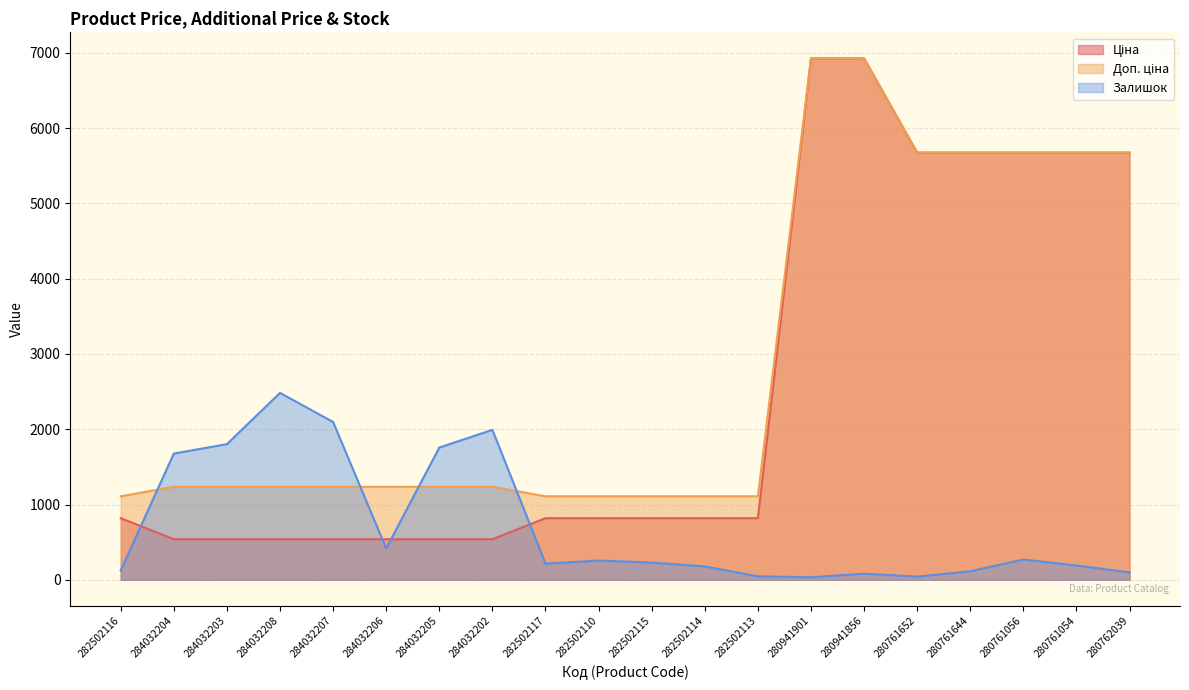

List the labels in order of Залишок value, largest first.

284032208, 284032207, 284032202, 284032203, 284032205, 284032204, 284032206, 280761056, 282502110, 282502115, 282502117, 280761054, 282502114, 282502116, 280761644, 280762039, 280941856, 282502113, 280761652, 280941901